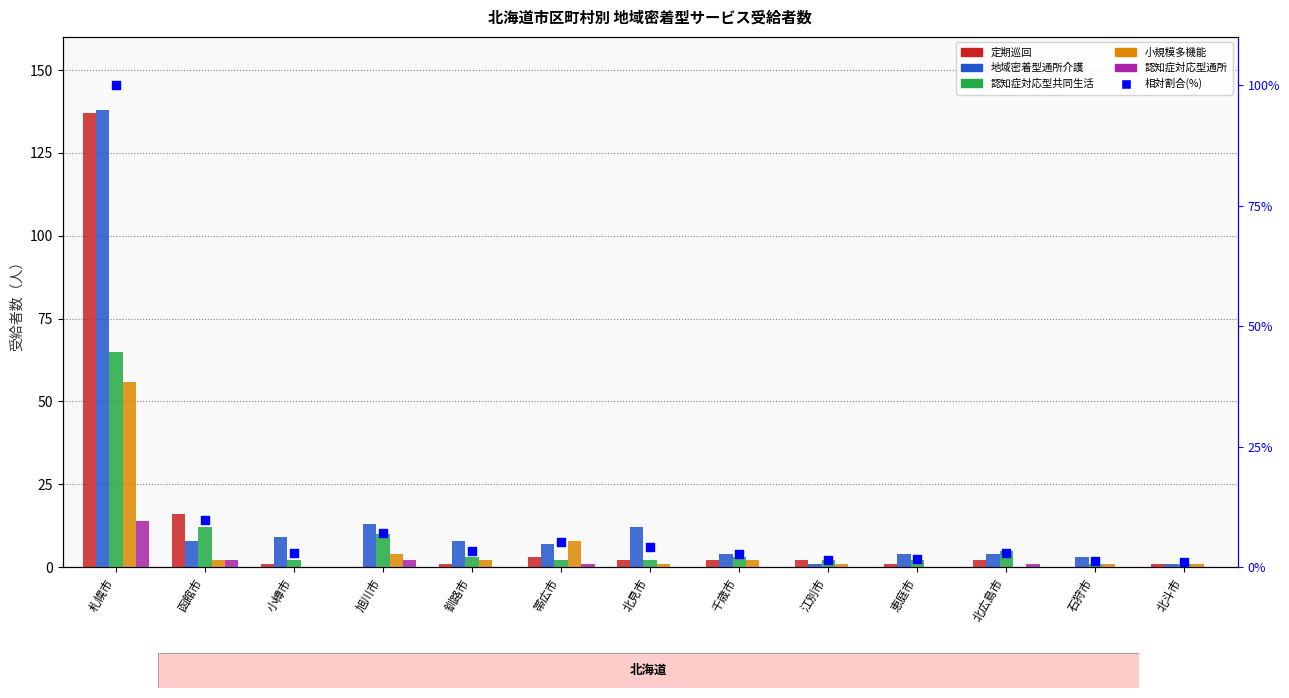

What are all the series names shown in the legend?

定期巡回, 地域密着型通所介護, 認知症対応型共同生活, 小規模多機能, 認知症対応型通所, 相対割合(%)